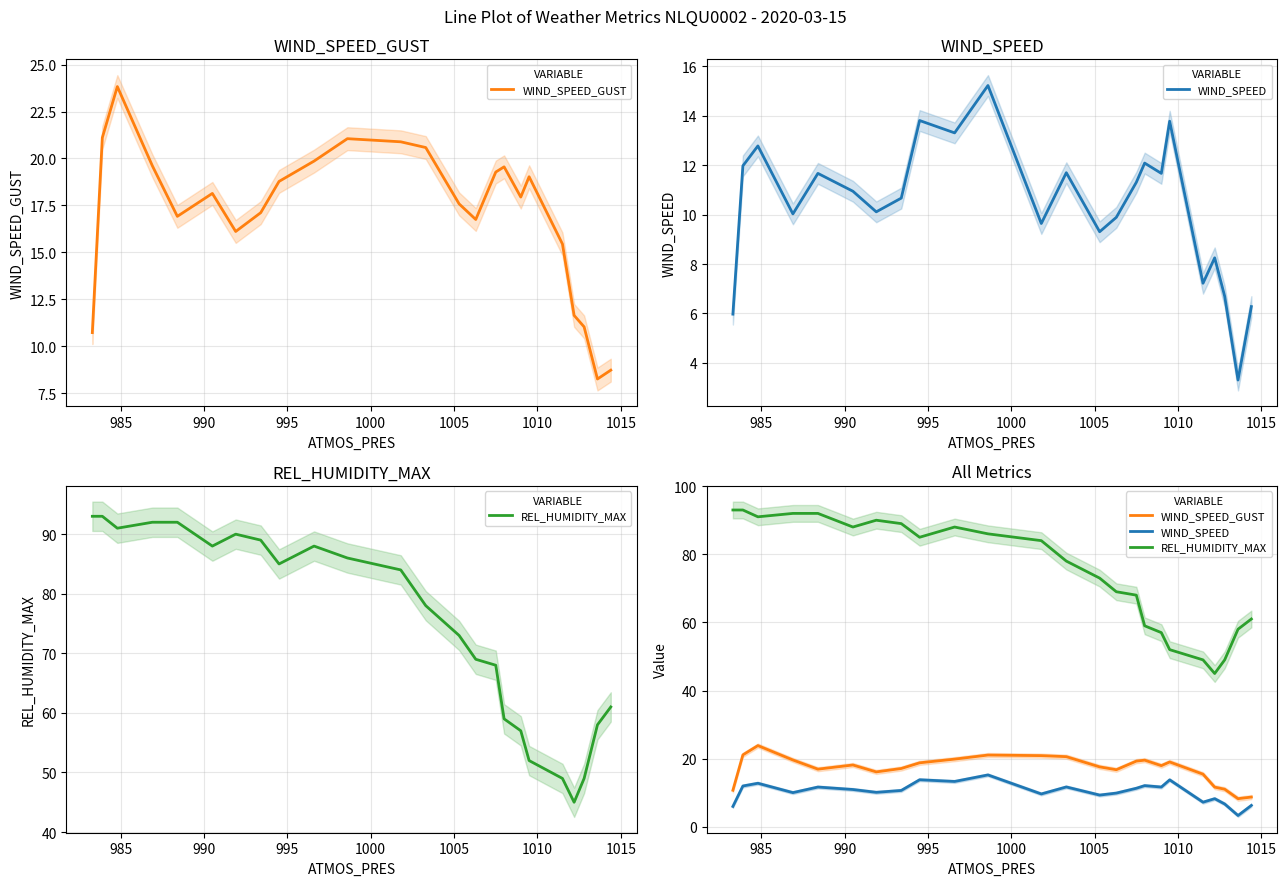

What is the value of the WIND_SPEED_GUST point at the 6th from the left?

18.1